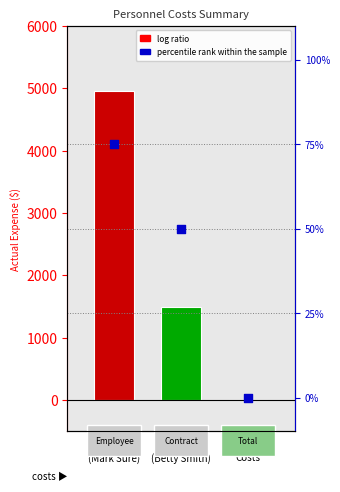

At how many categories does at least one series exceed 4125?

1